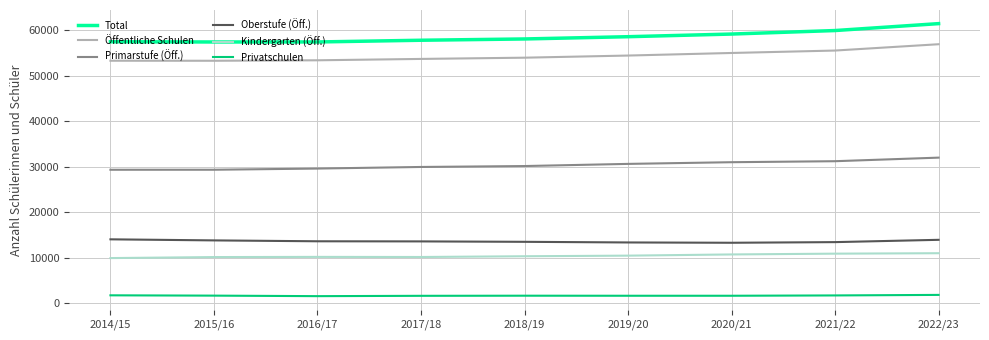

What is the difference between the maximum and minimum values in the Öffentliche Schulen series?

3633